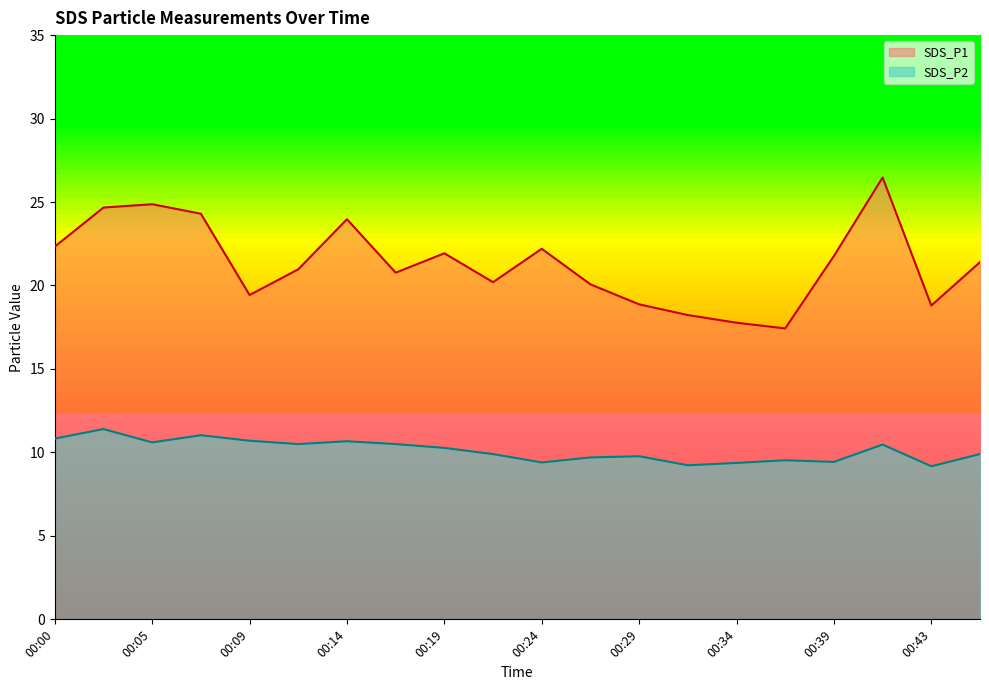

What is the total value across all series at 00:43?

28.0